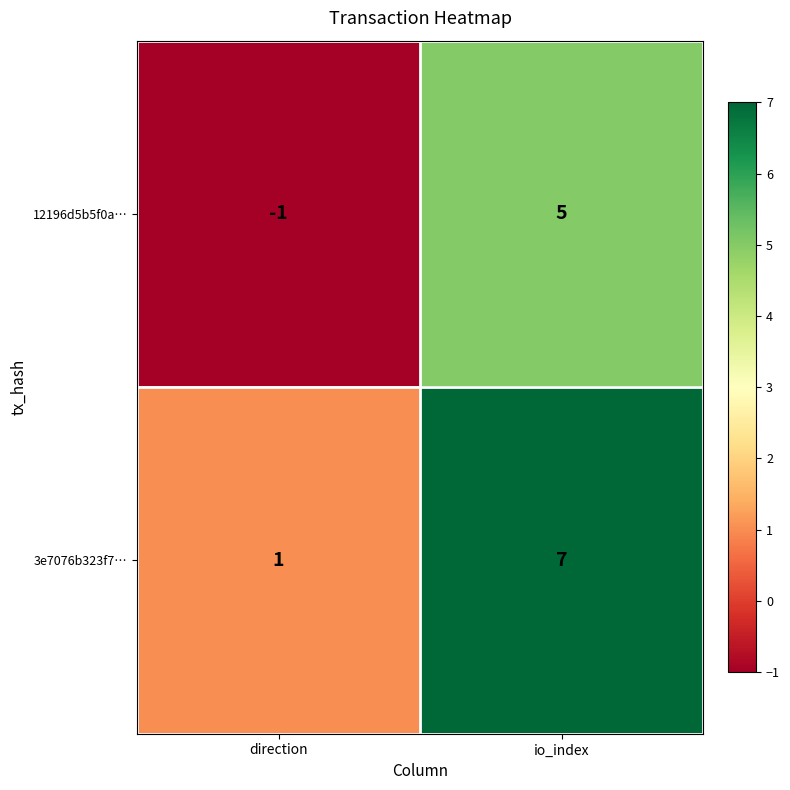

Reading right to left, extract all data points from this chart.

12196d5b5f0a…: io_index=5	direction=-1
3e7076b323f7…: io_index=7	direction=1